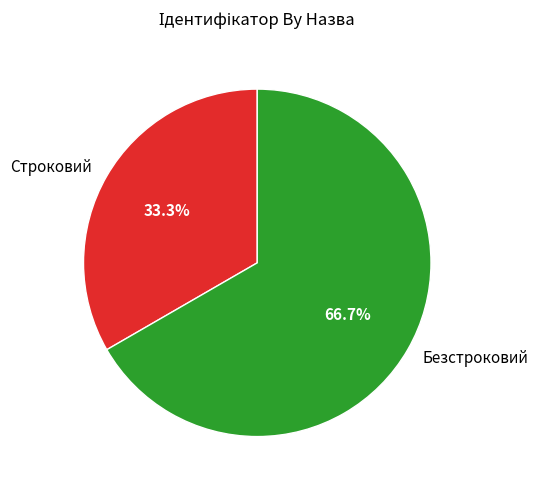

What is the smallest slice in the pie chart?

Строковий